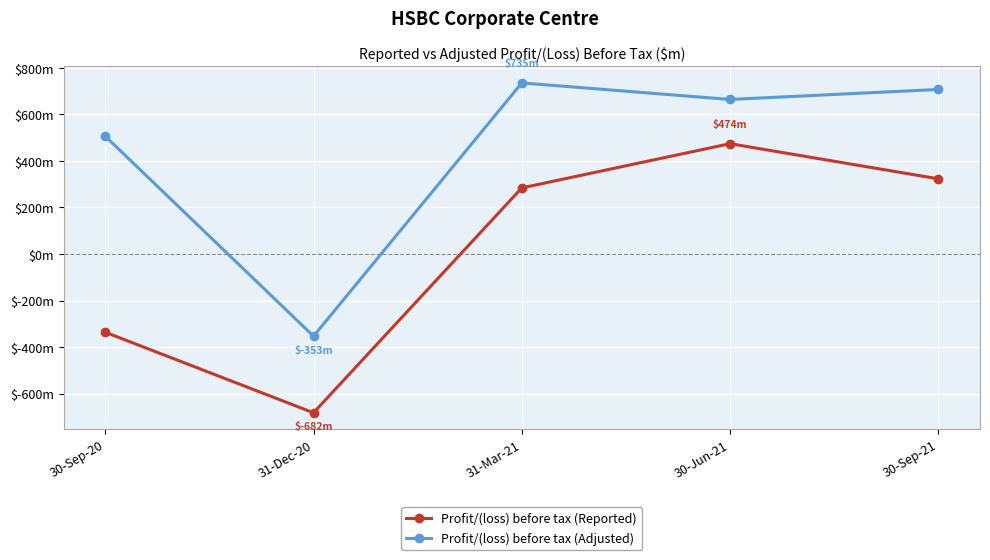

List the labels in order of Profit/(loss) before tax (Reported) value, smallest first.

31-Dec-20, 30-Sep-20, 31-Mar-21, 30-Sep-21, 30-Jun-21